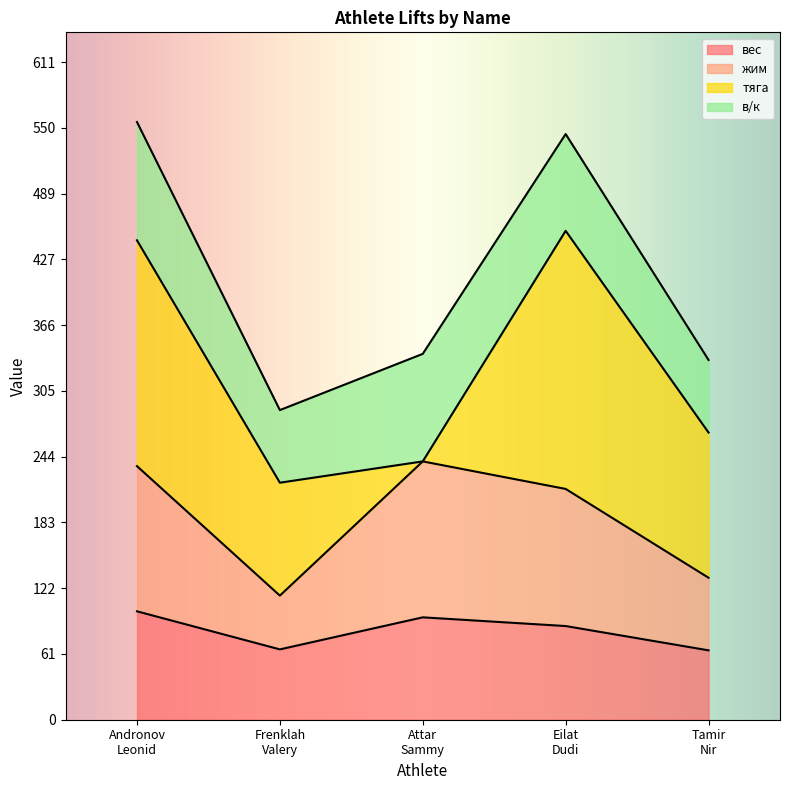

The вес series shows 138.4 at Eilat
Dudi. True or false?

False